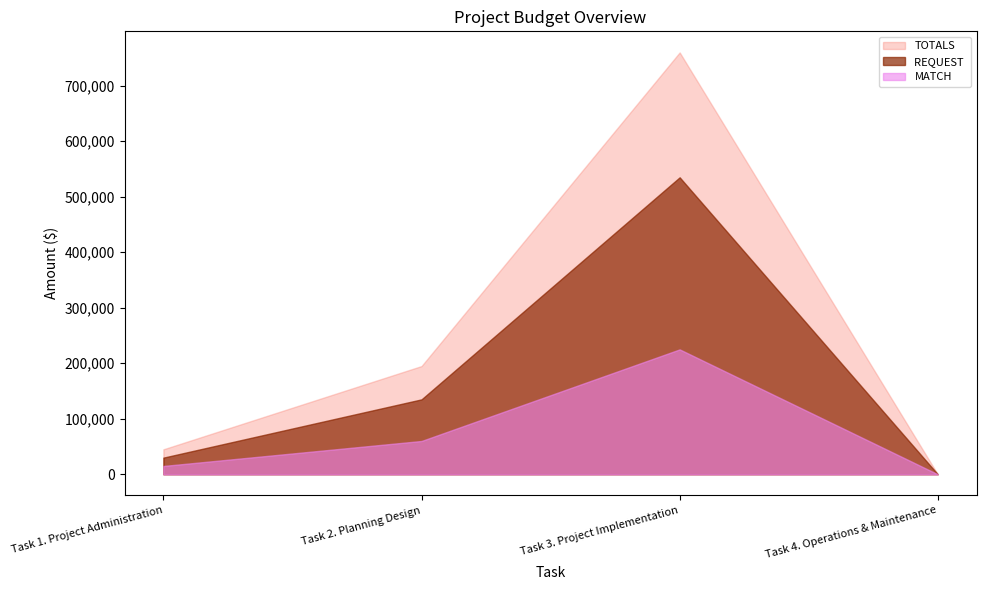

What is the label of the 4th point from the right?

Task 1. Project Administration